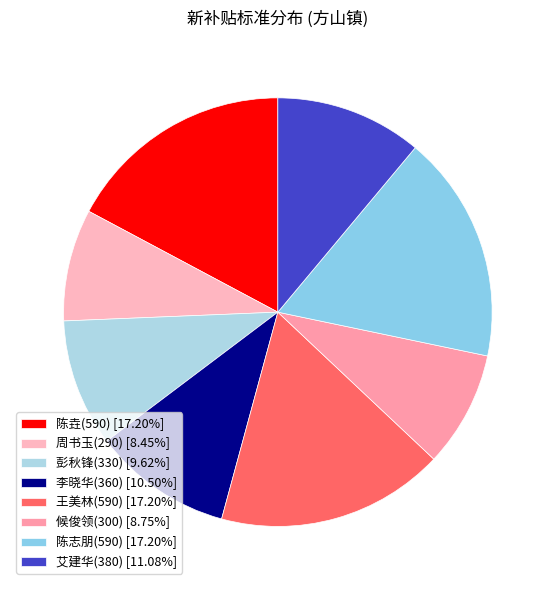

To the nearest percent, what is the difference between the 李晓华(360) and 候俊领(300) slice percentages?

2%